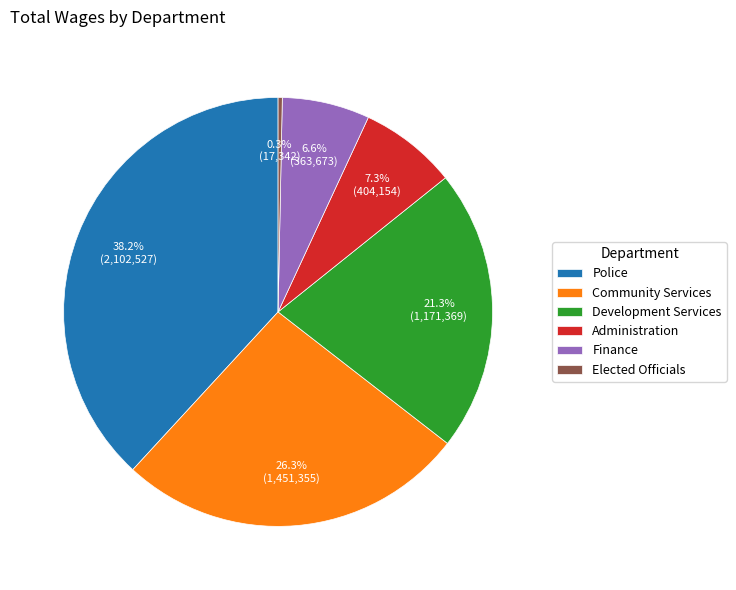

How much of the chart is everything except Development Services?

78.7%